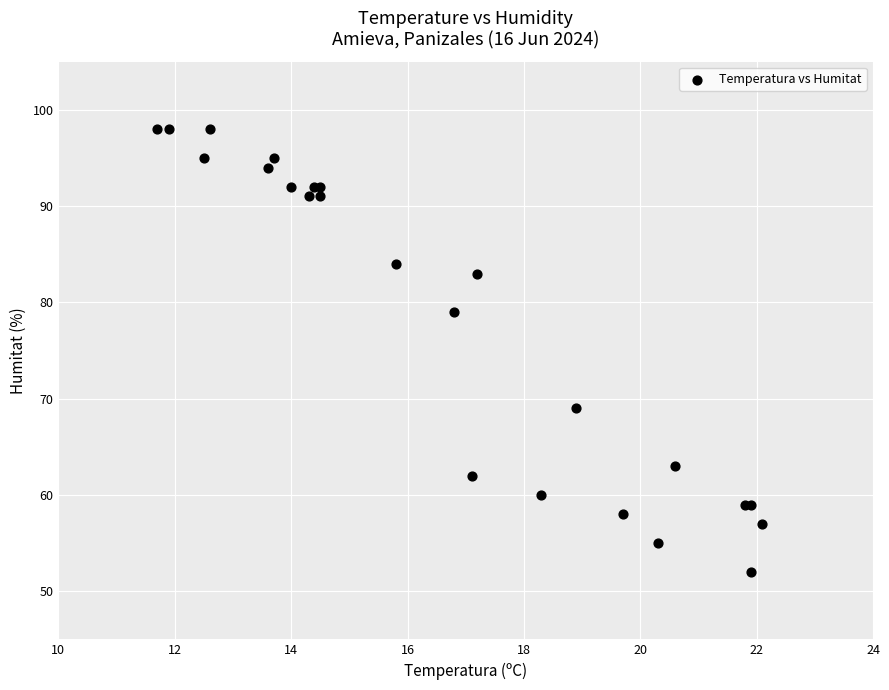

What Y value in the scatter plot is closest to 75?

79